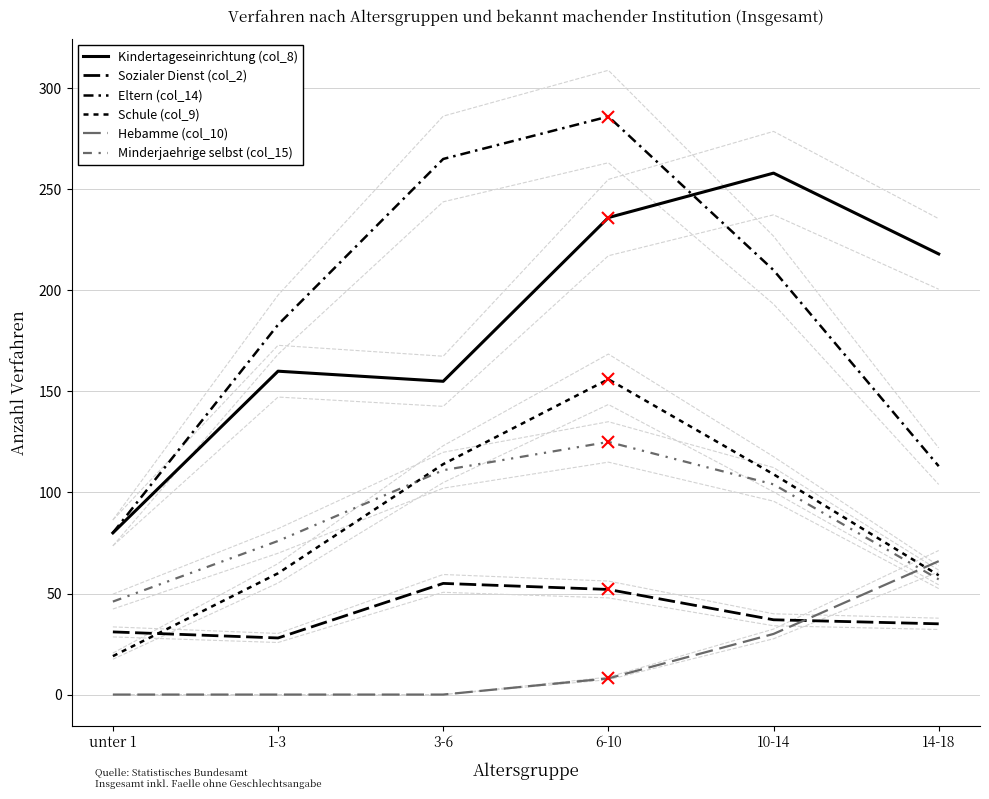

What is the average value of the Sozialer Dienst (col_2) series?

40